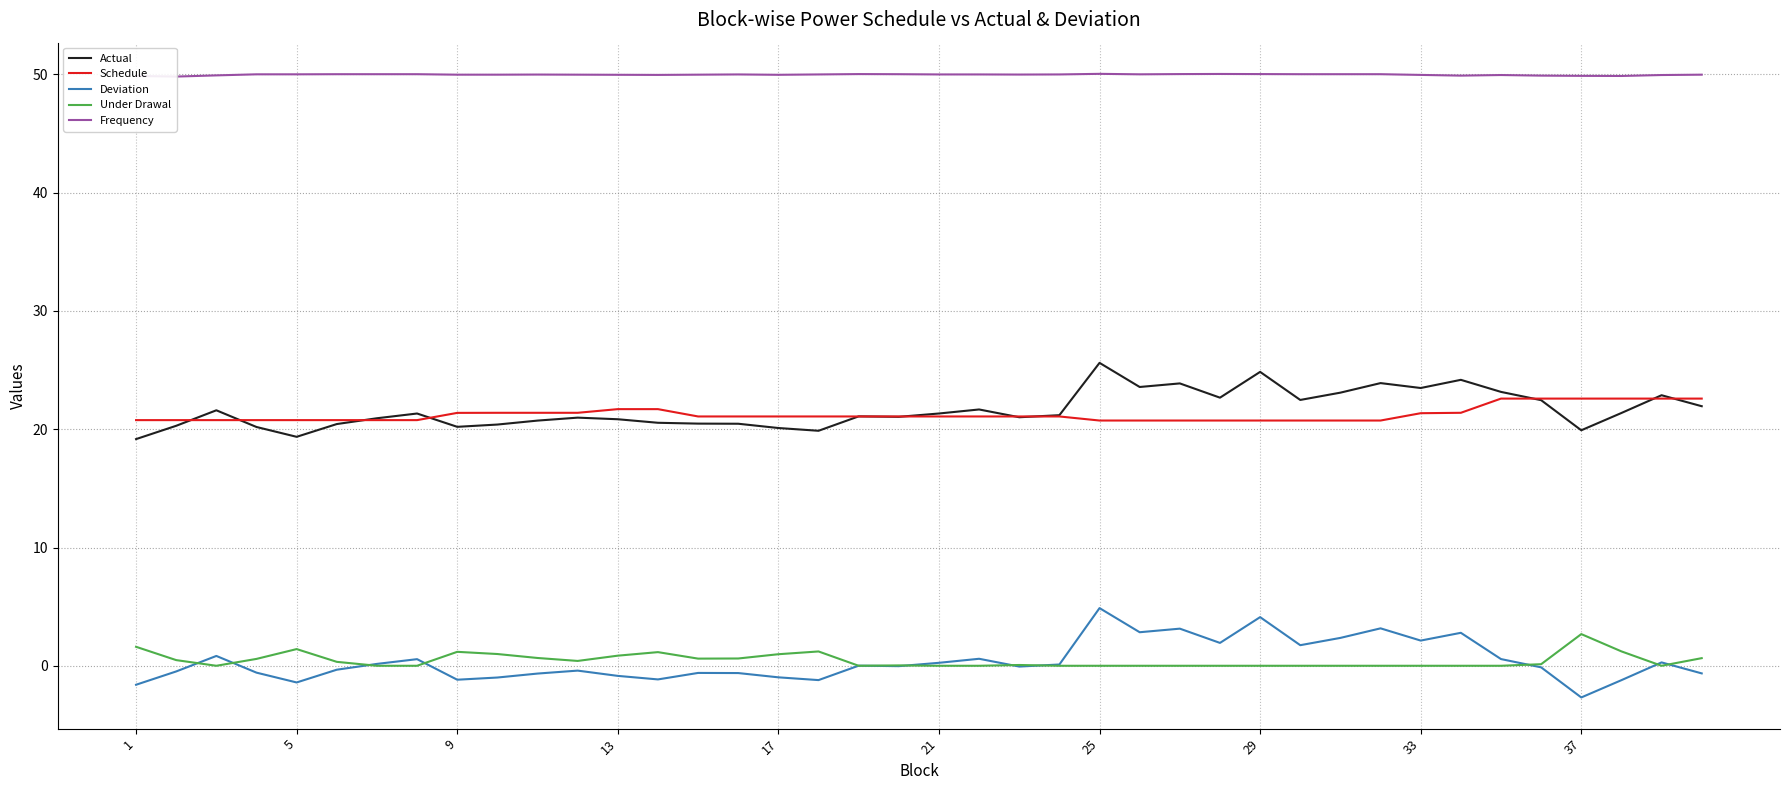

True or false: Actual and Under Drawal intersect in this chart.

False